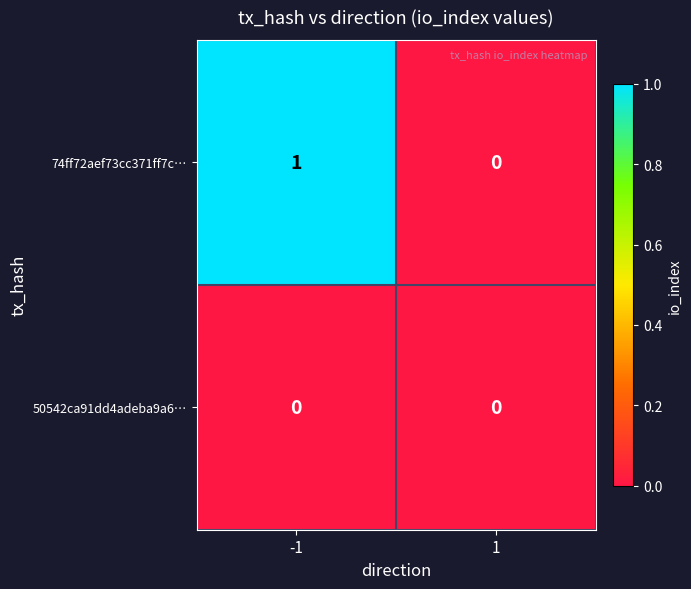

Which series has the largest range (max minus min)?

74ff72aef73cc371ff7c…